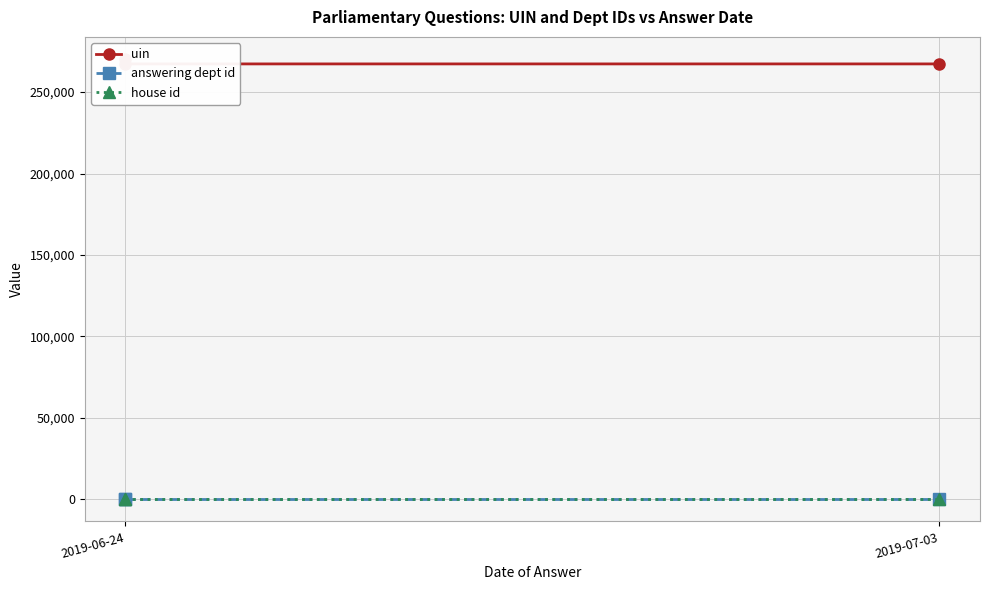

What is the total value across all series at 2019-07-03?

267311